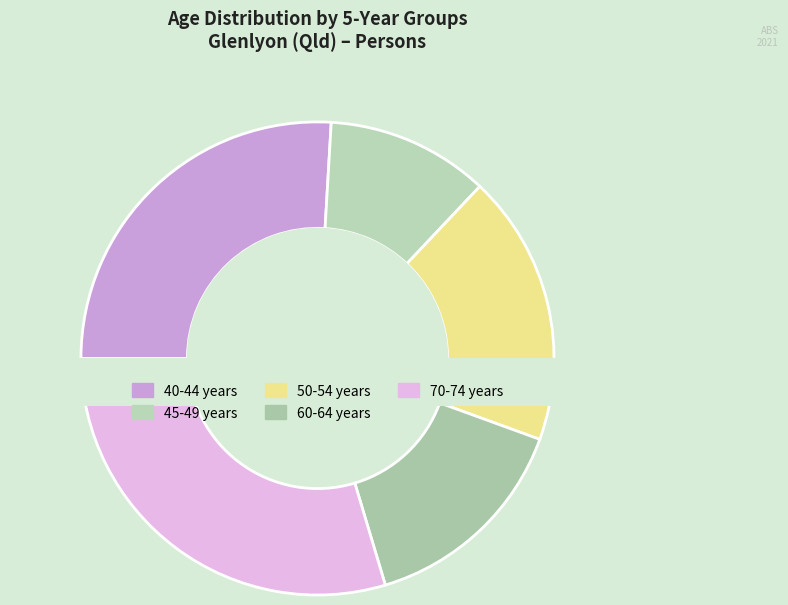

How many slices are in this pie chart?

5